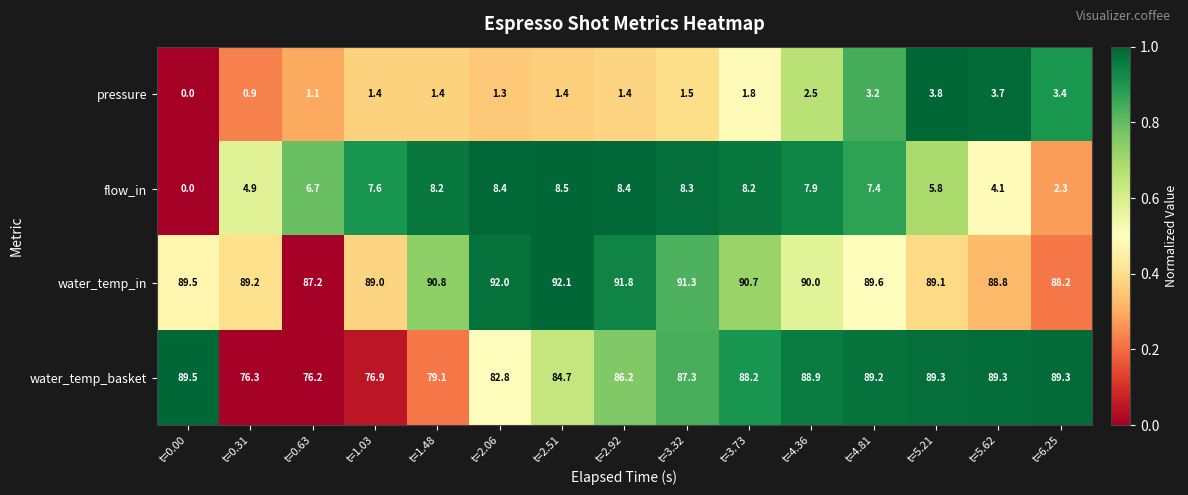

Is it true that water_temp_basket equals 76.2 at t=0.63?

True